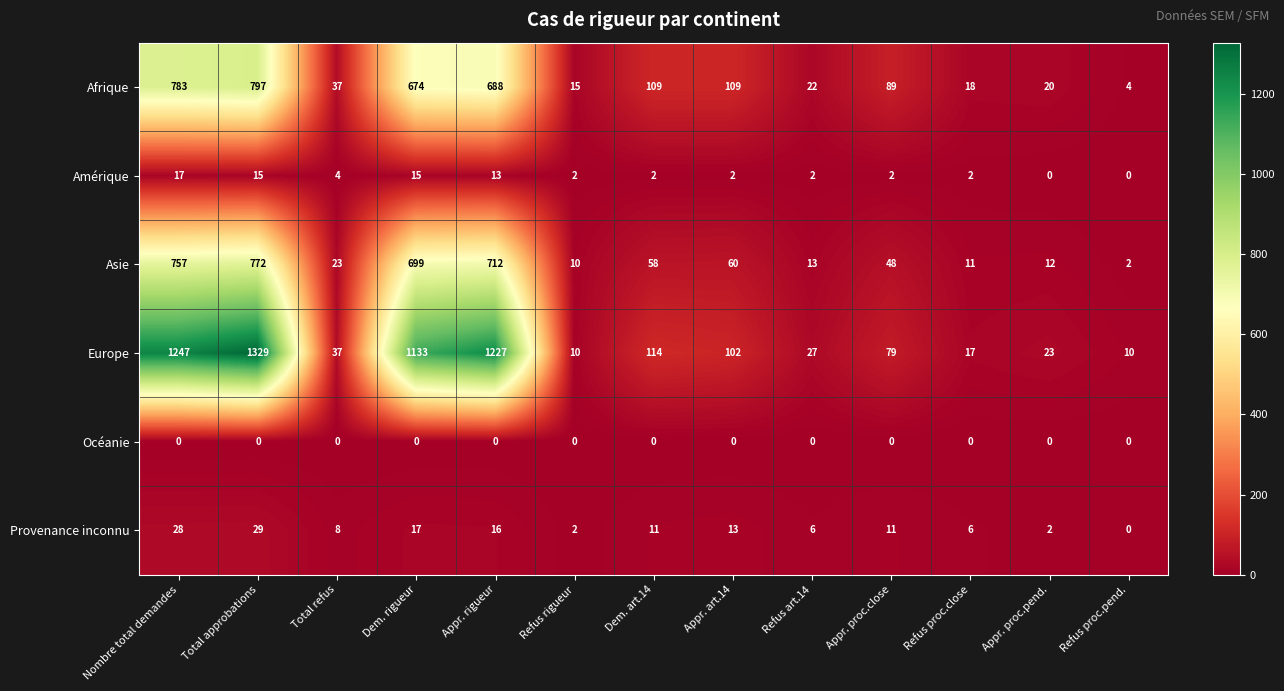

Rank the series at Total approbations from lowest to highest value.

Océanie, Amérique, Provenance inconnu, Asie, Afrique, Europe